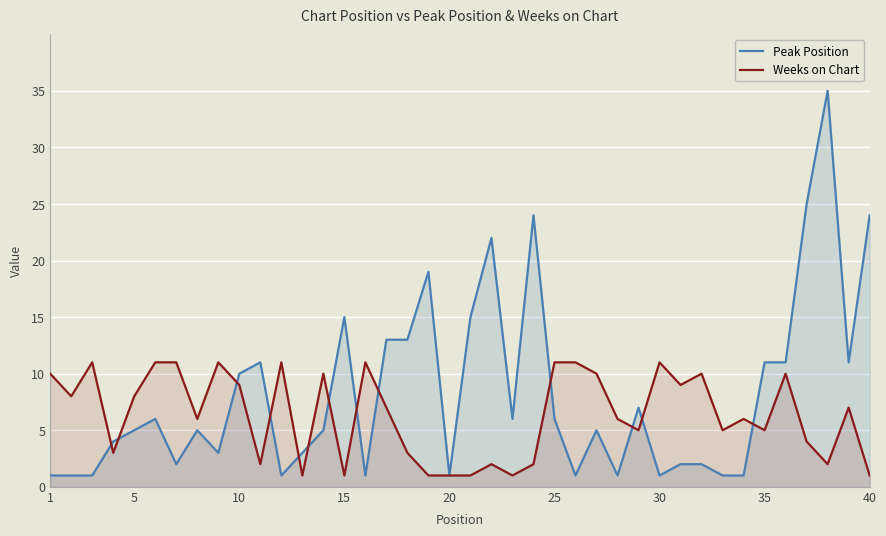

Reading left to right, transcribe all the data shown in this chart.

Peak Position: 1	1	1	4	5	6	2	5	3	10	11	1	3	5	15	1	13	13	19	1	15	22	6	24	6	1	5	1	7	1	2	2	1	1	11	11	25	35	11	24
Weeks on Chart: 10	8	11	3	8	11	11	6	11	9	2	11	1	10	1	11	7	3	1	1	1	2	1	2	11	11	10	6	5	11	9	10	5	6	5	10	4	2	7	1